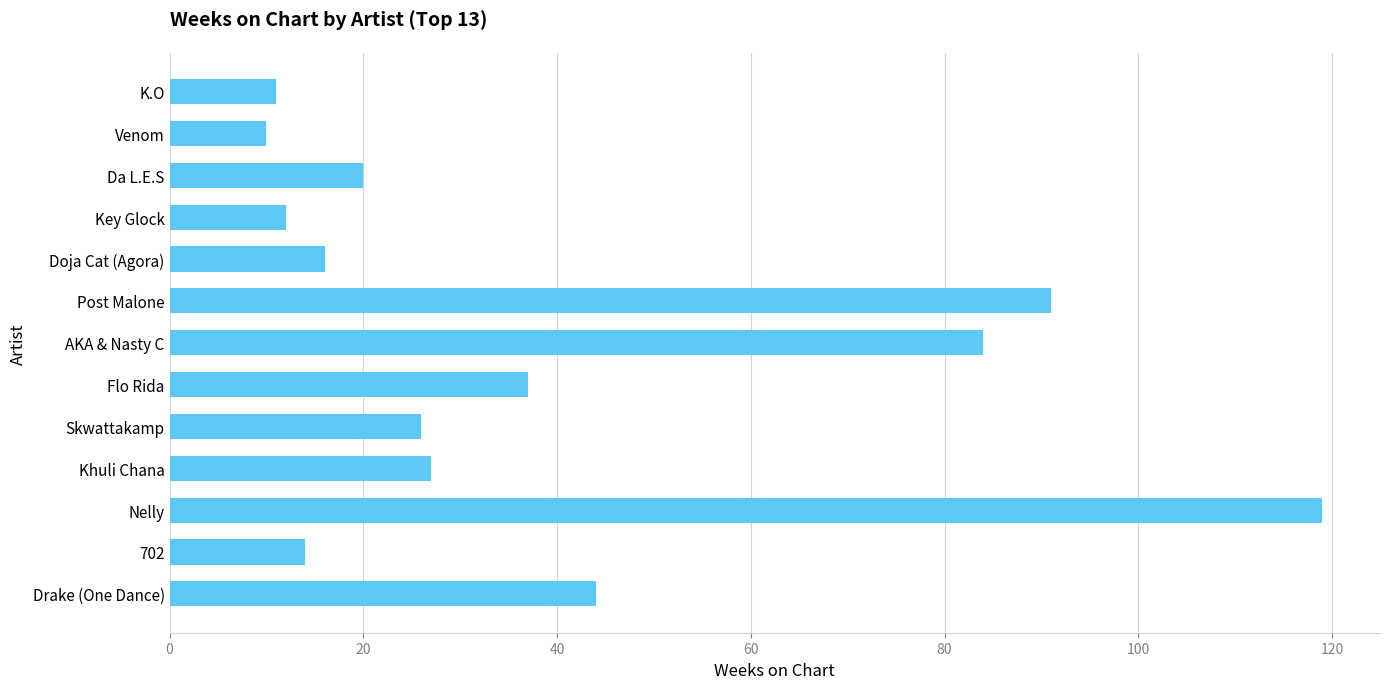

What is the label of the 5th bar from the top?

Doja Cat (Agora)